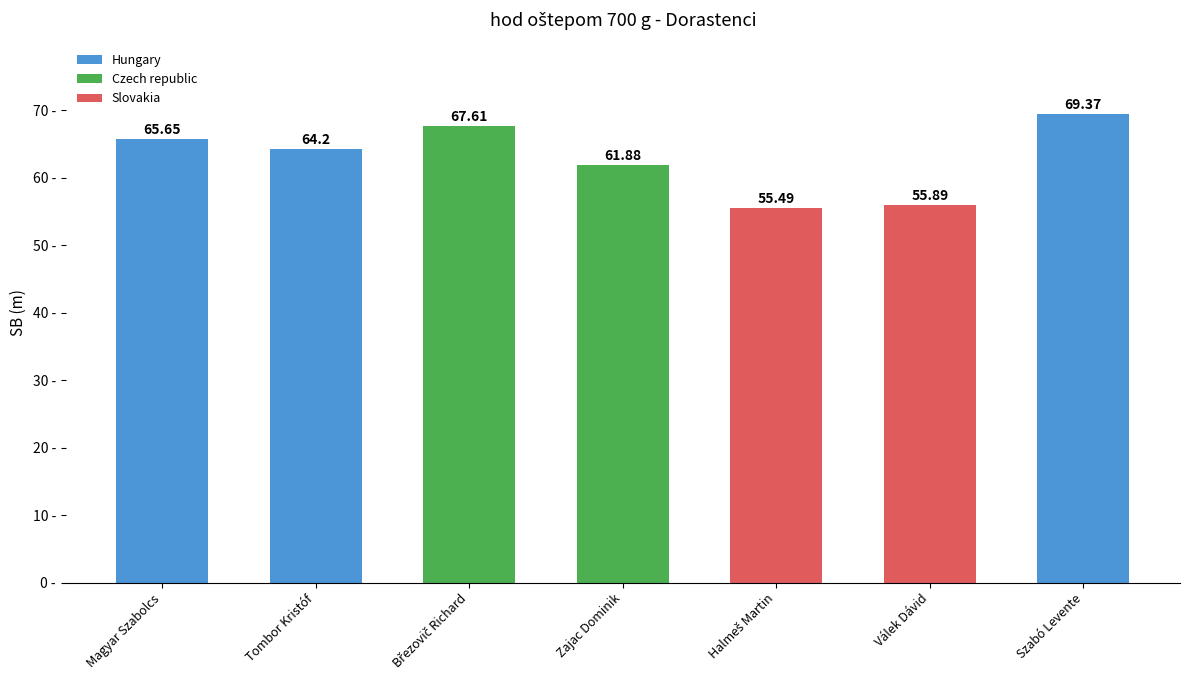

Approximately how many times larger is the value at Válek Dávid compared to Magyar Szabolcs?

0.9